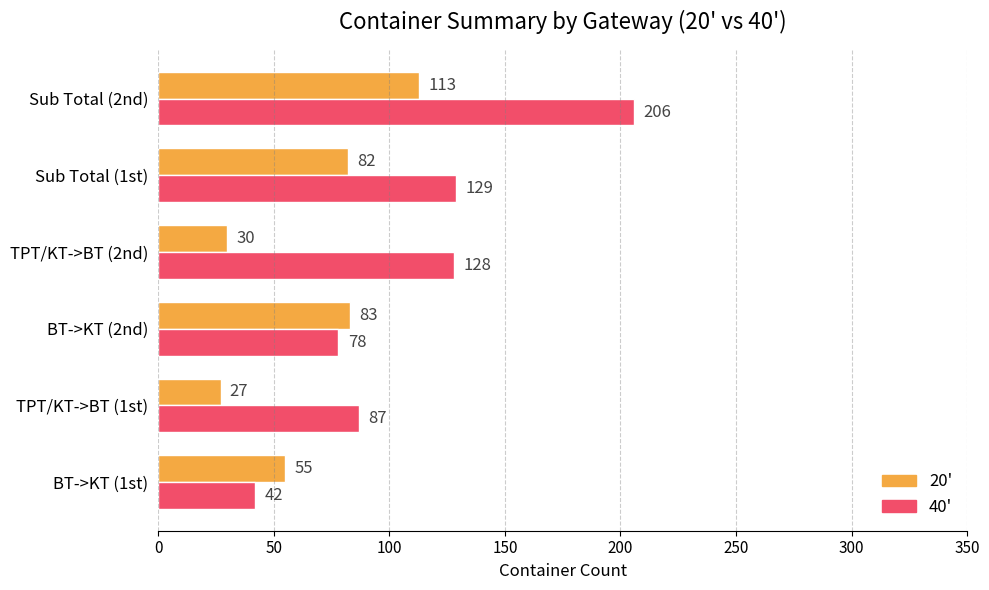

Which series changed the most between BT->KT (2nd) and Sub Total (1st)?

40'